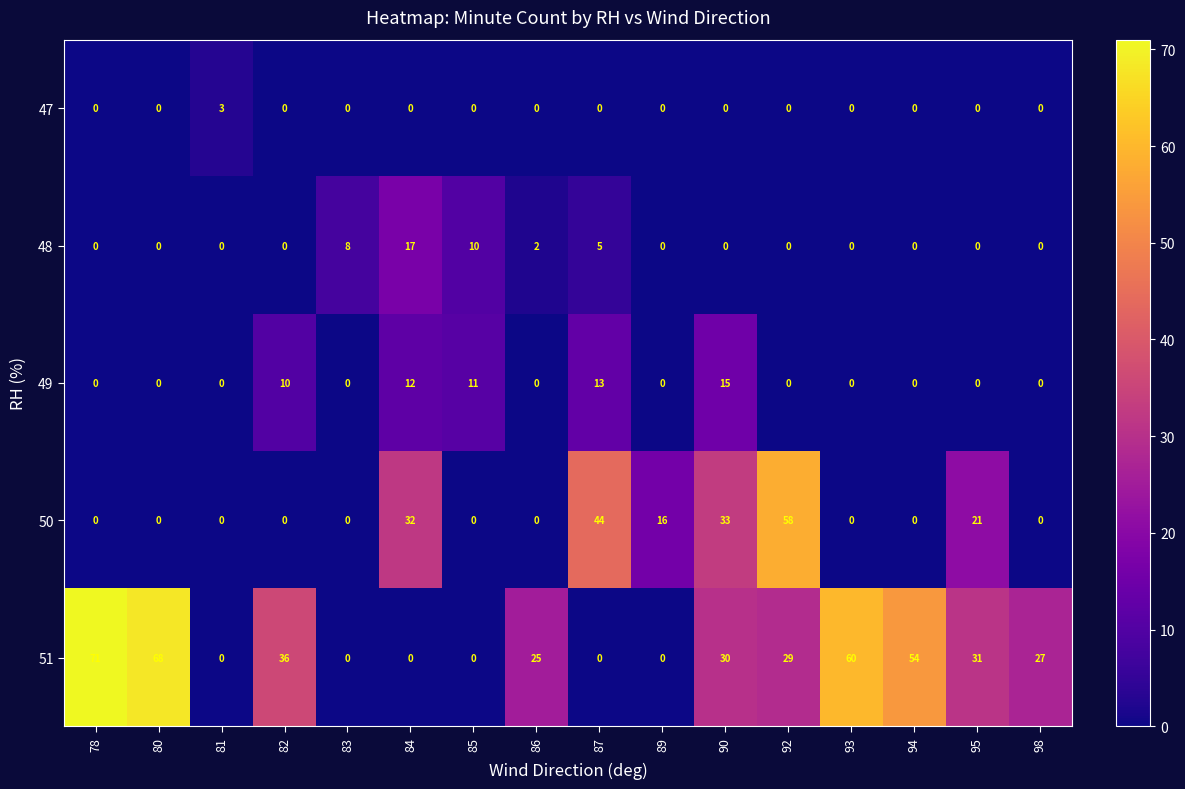

Count the number of data series in this chart.

5